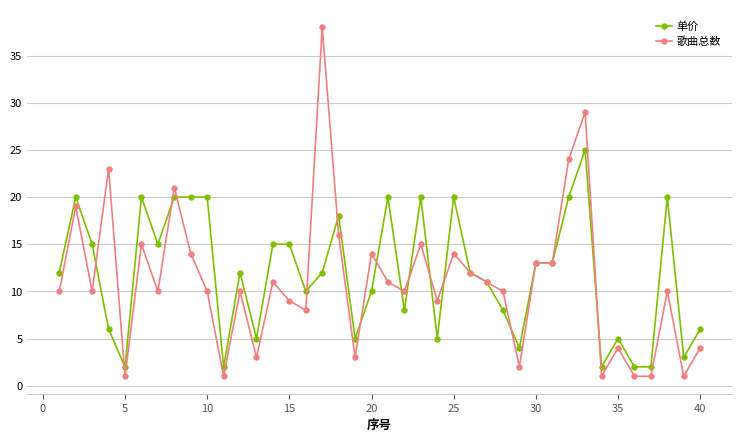

True or false: 单价 has more than 2 interior local peaks.

True